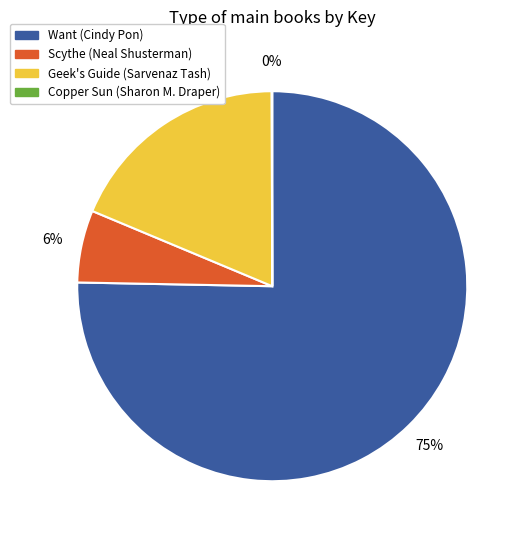

To the nearest percent, what is the average slice percentage?

25%